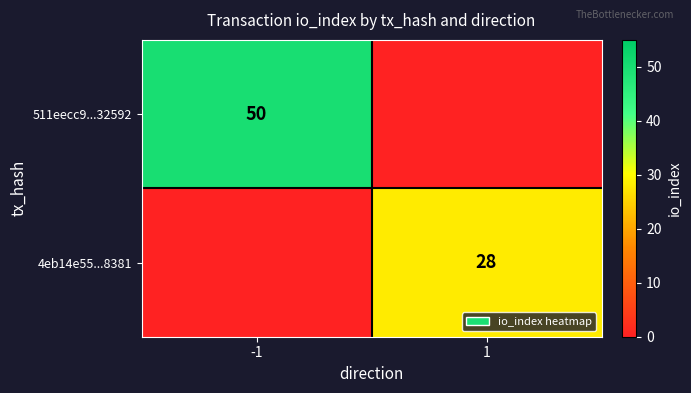

What is the spread (max minus min) of values at -1?

50